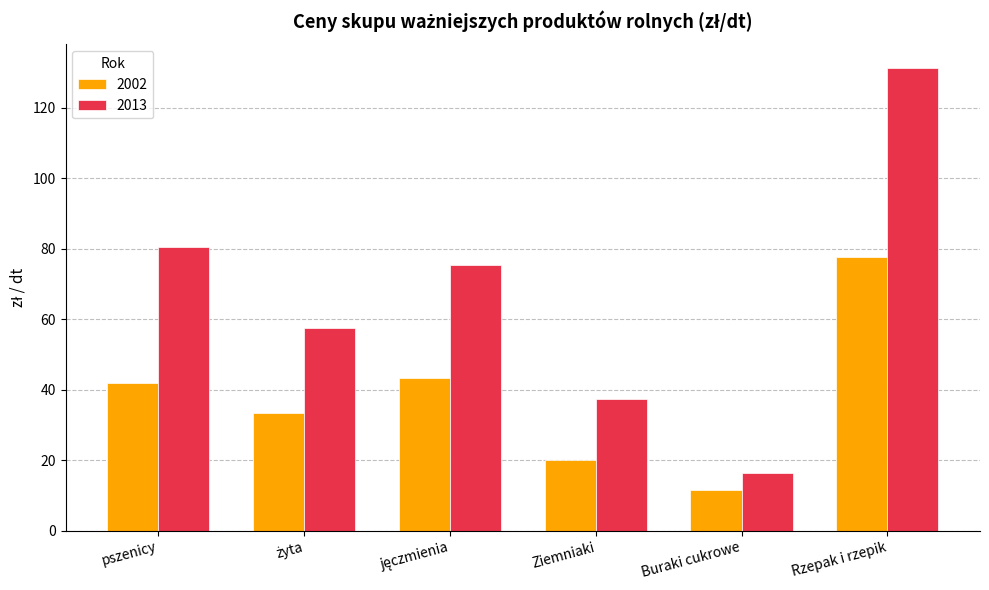

Which series has the largest range (max minus min)?

2013